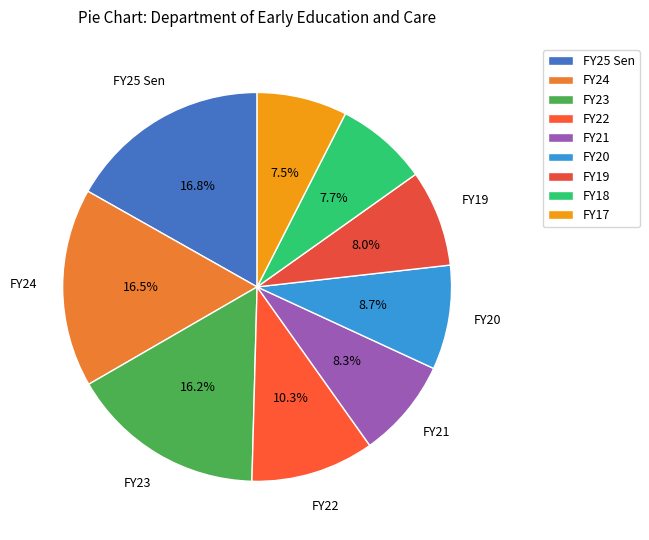

Is there any slice that represents more than half of the pie?

No